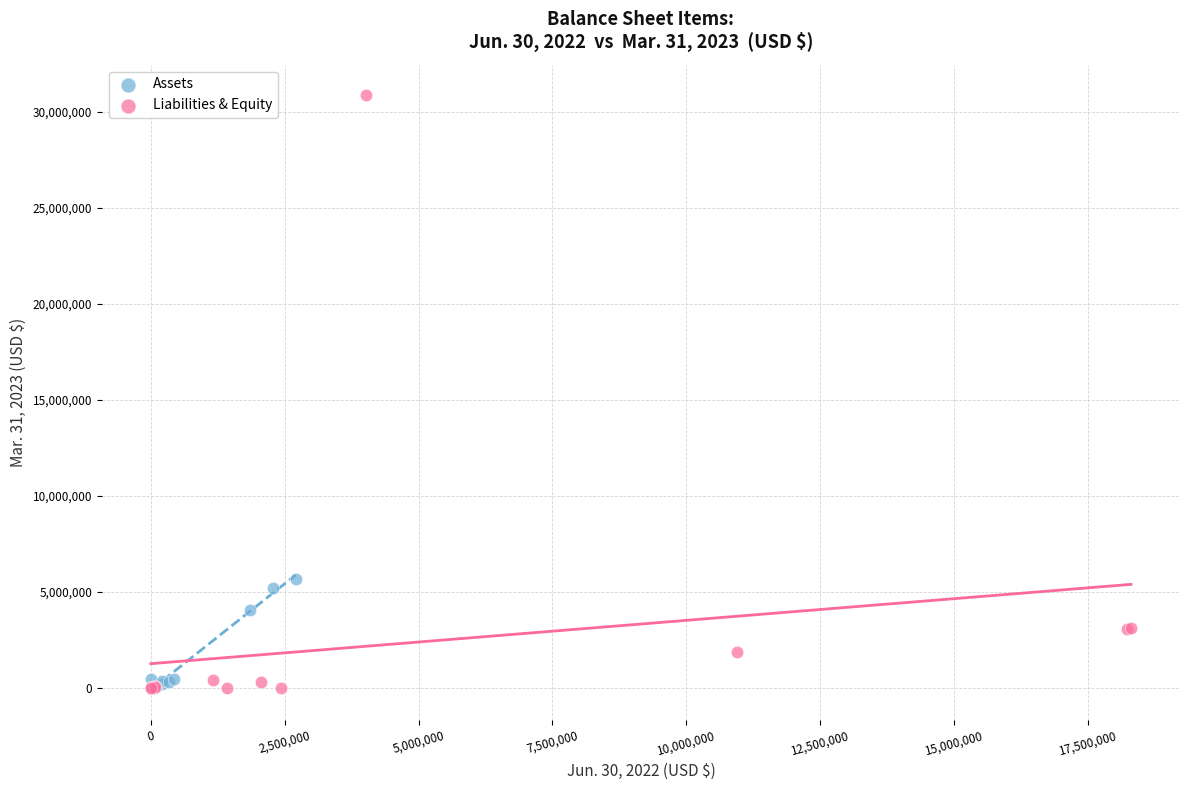

Which series has the widest spread of Y values?

Liabilities & Equity